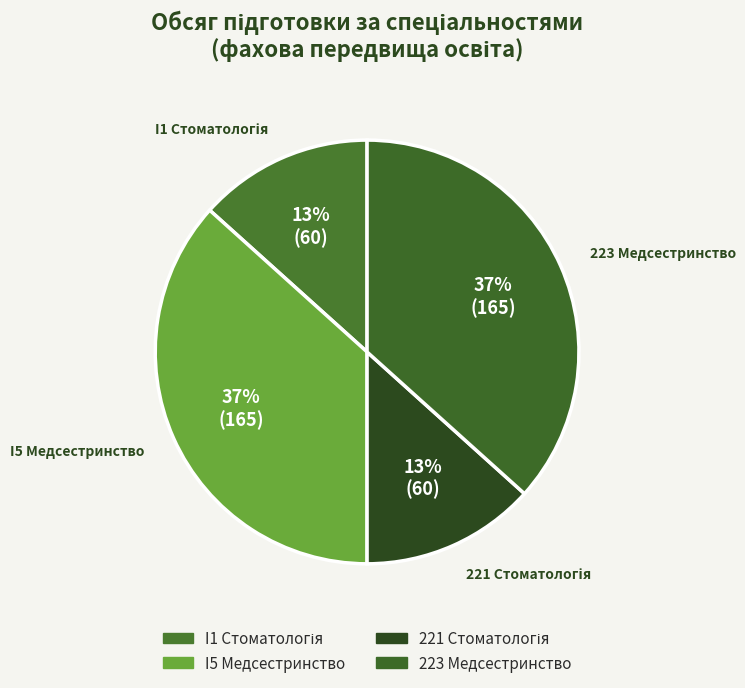

How many segments does this pie chart have?

4